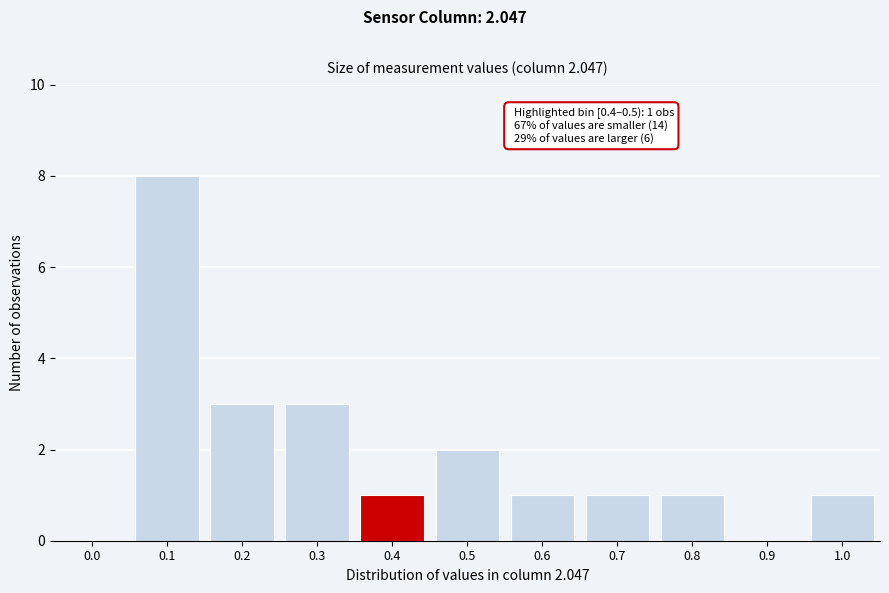

Reading left to right, what are all the values shown in this chart?

0.0=0	0.1=8	0.2=3	0.3=3	0.4=1	0.5=2	0.6=1	0.7=1	0.8=1	0.9=0	1.0=1